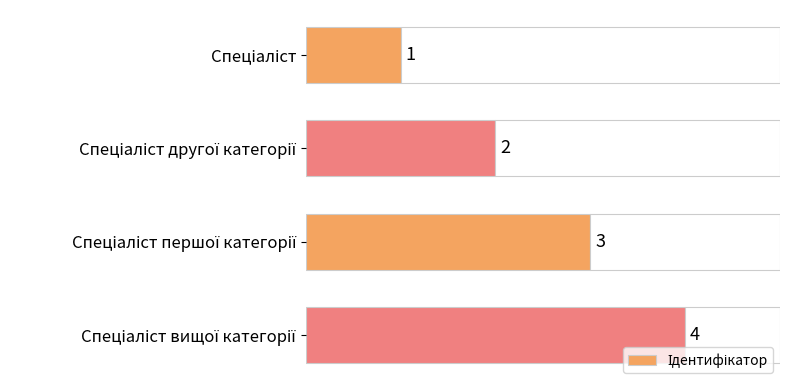

What is the average value?

2